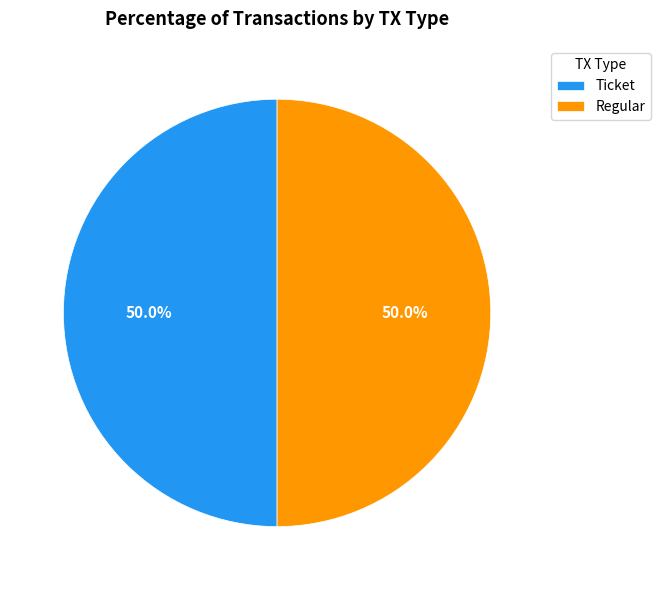

What percentage is NOT represented by Ticket?

50.0%